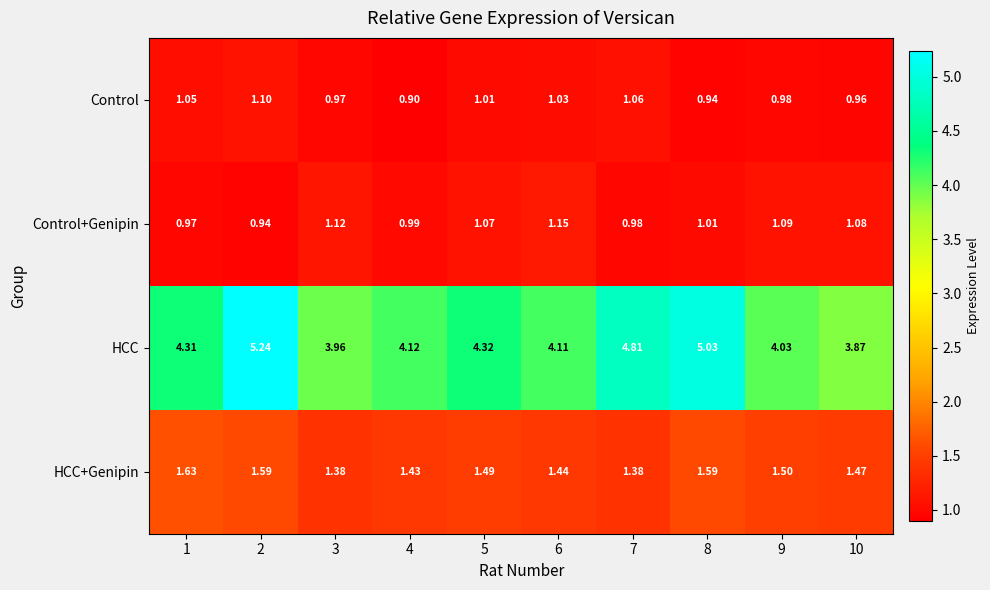

Rank the series by their maximum value, from lowest to highest.

Control, Control+Genipin, HCC+Genipin, HCC